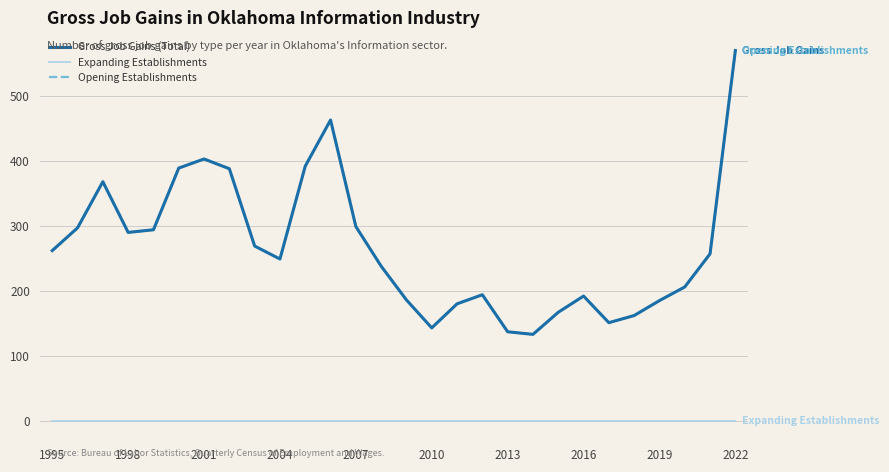

Does the chart display data point markers on the line(s)?

No